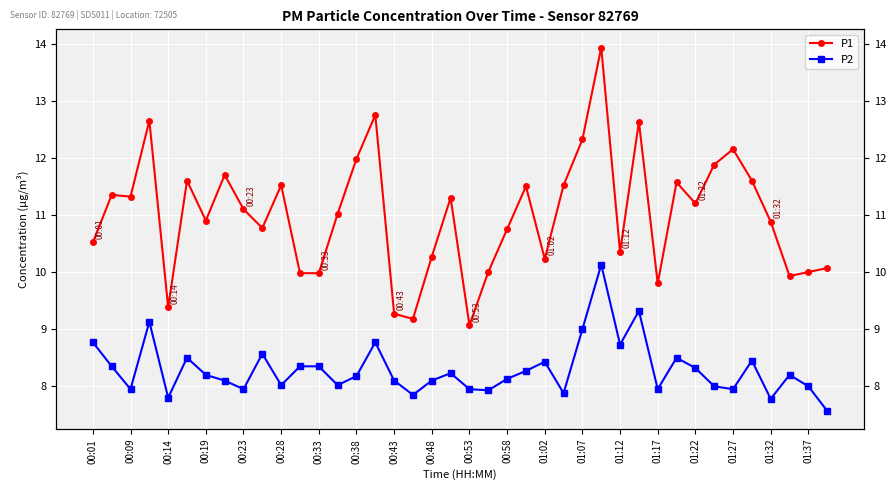

Where is the first local minimum for P1?

00:09